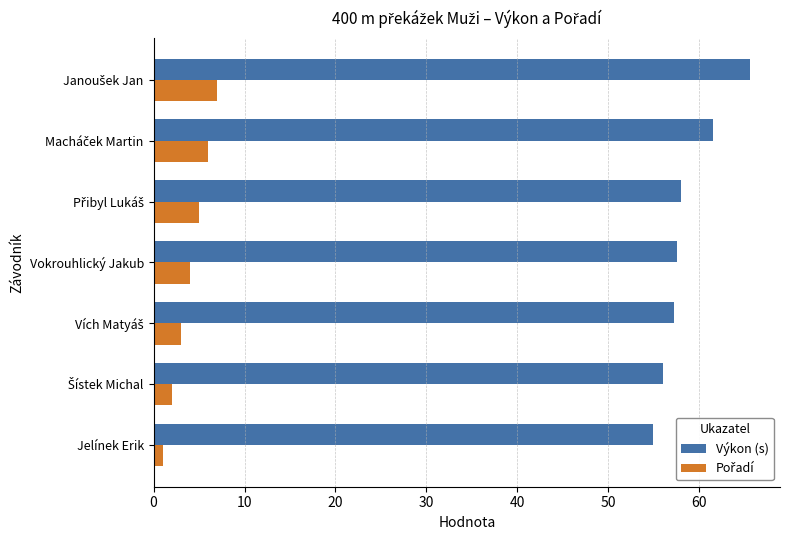

What is the average value of the Výkon (s) series?

58.7